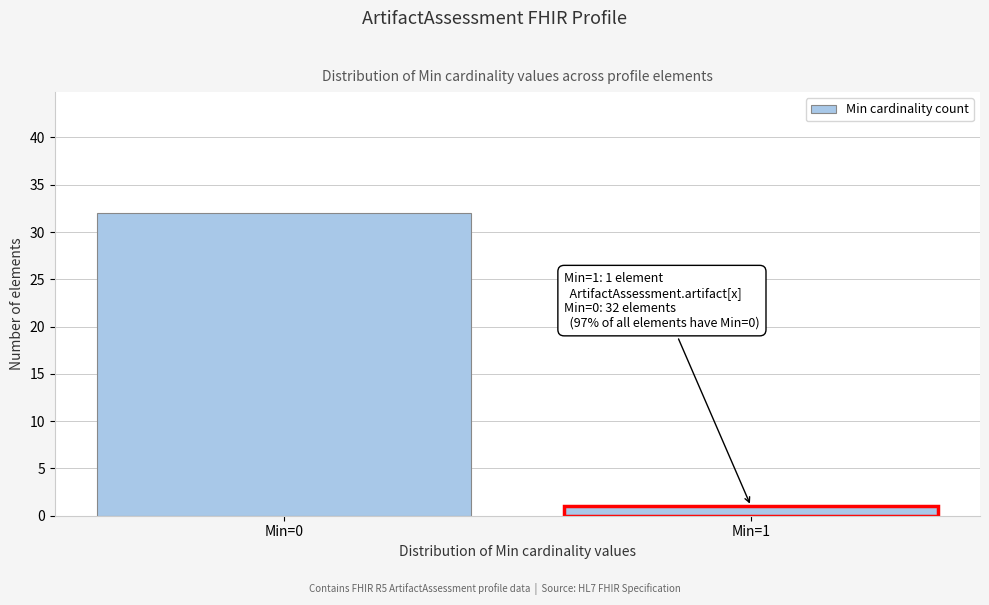

Reading left to right, list all the values displayed in this chart.

32	1